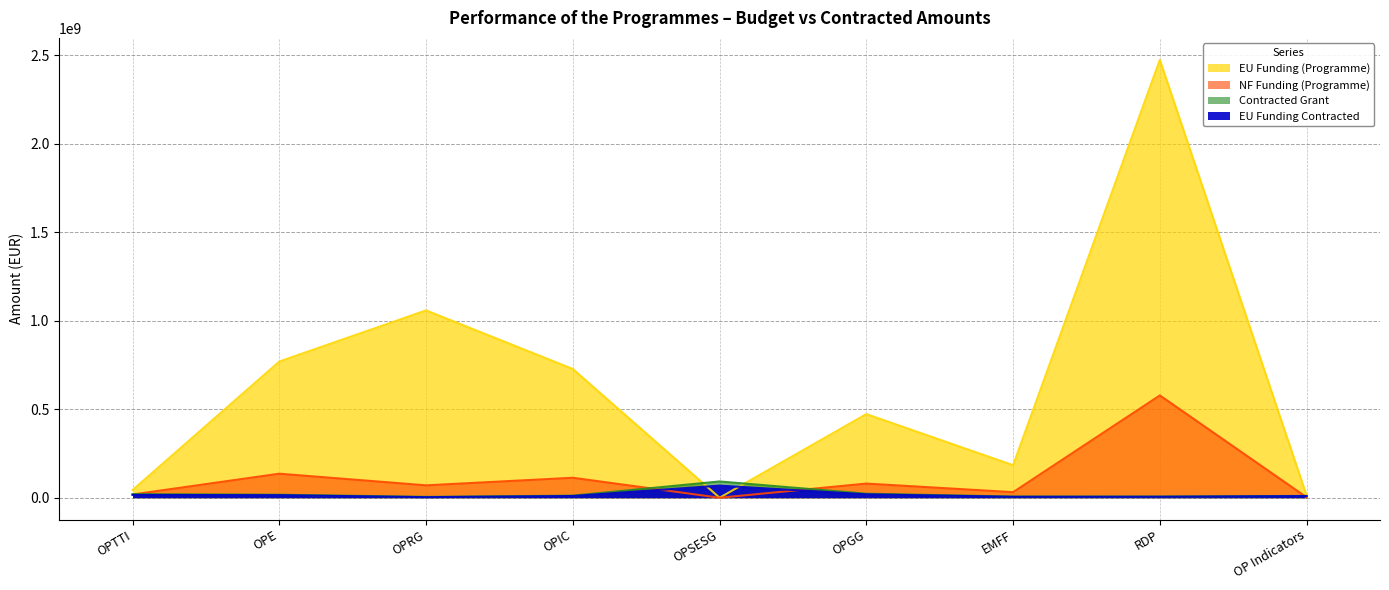

What is the total value across all series at OPRG?

1136635925.5